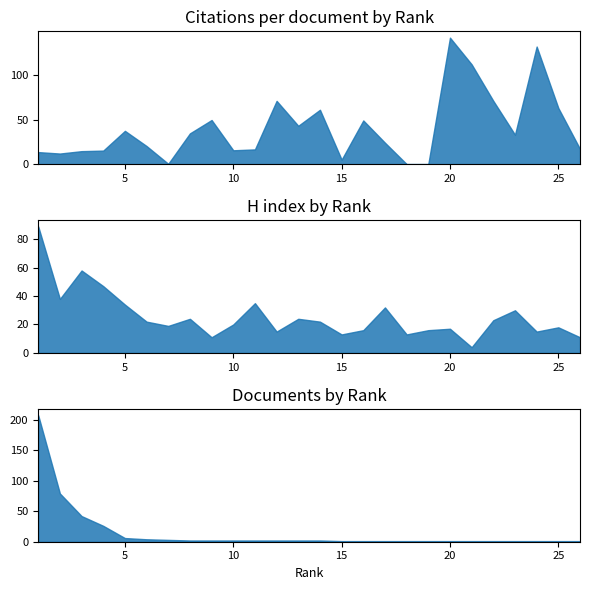

Which category has the highest value in the Citations per document series?

20